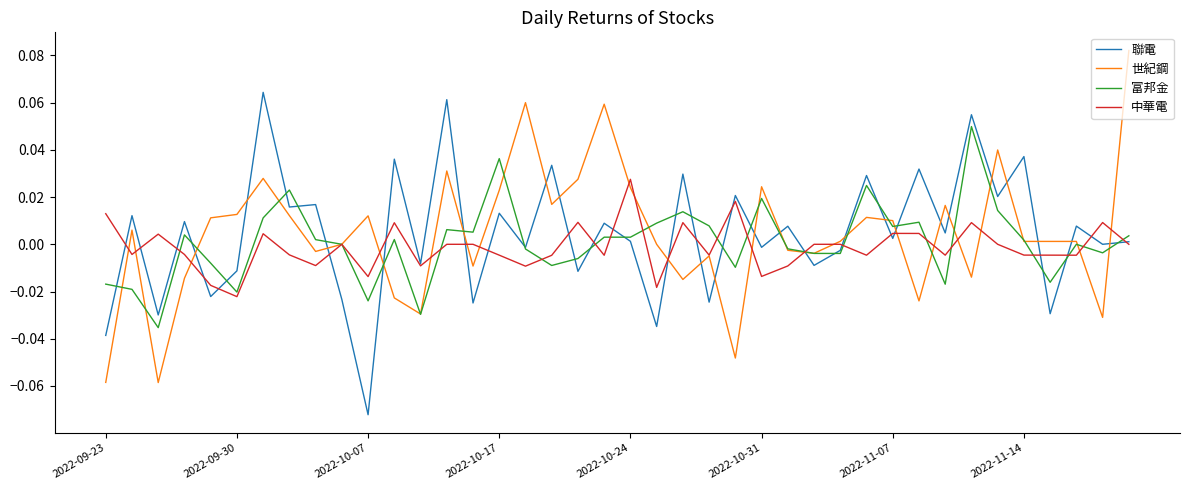

What are all the series names shown in the legend?

聯電, 世紀鋼, 富邦金, 中華電